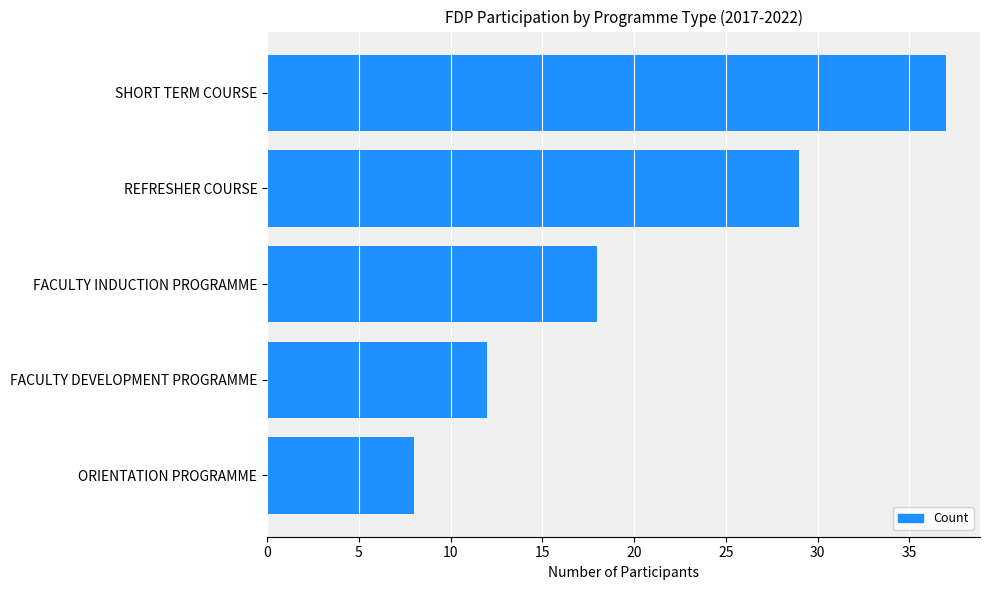

What is the average value?

21